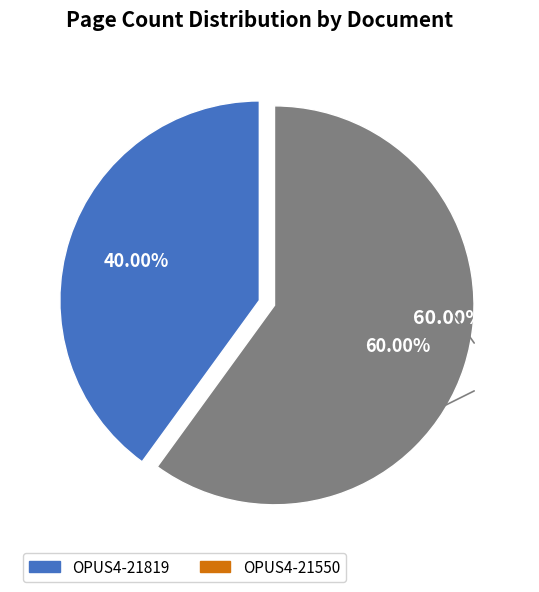

What portion of the pie excludes OPUS4-21819?

60.0%